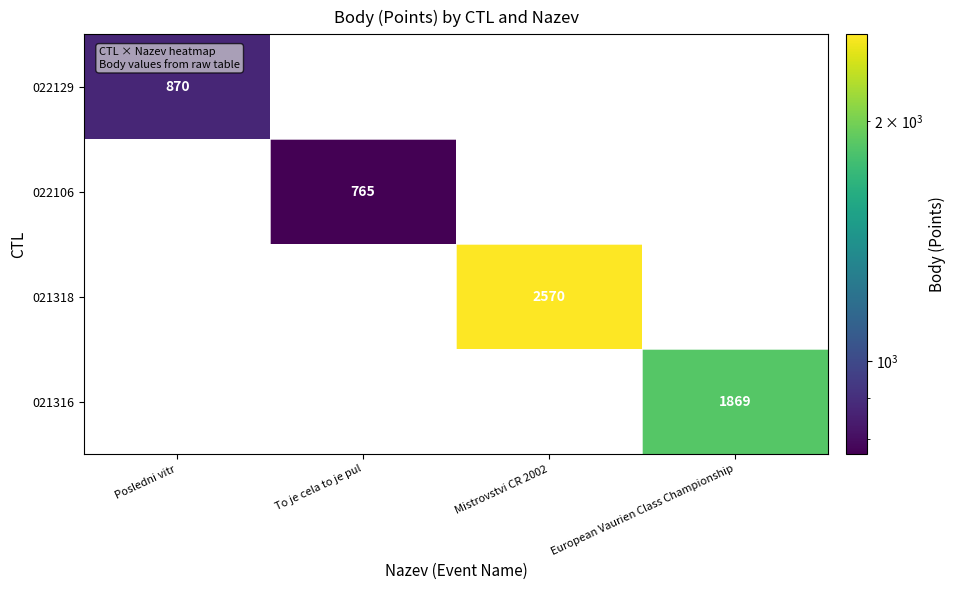

The value of 022106 at To je cela to je pul is 765. True or false?

True